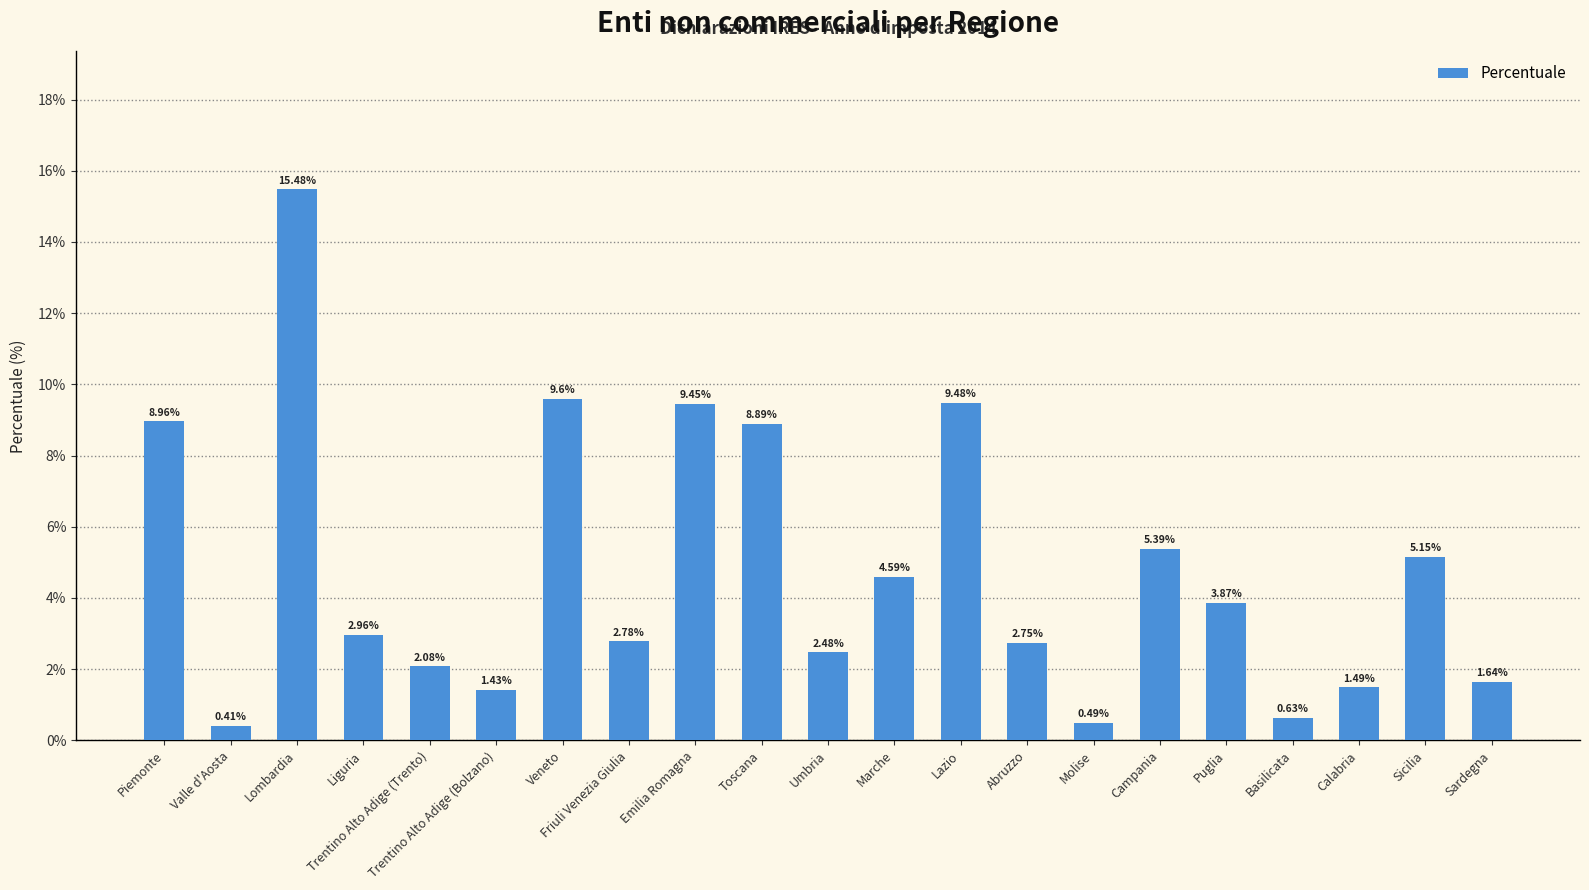

What is the change in value from Puglia to Calabria?

-2.4